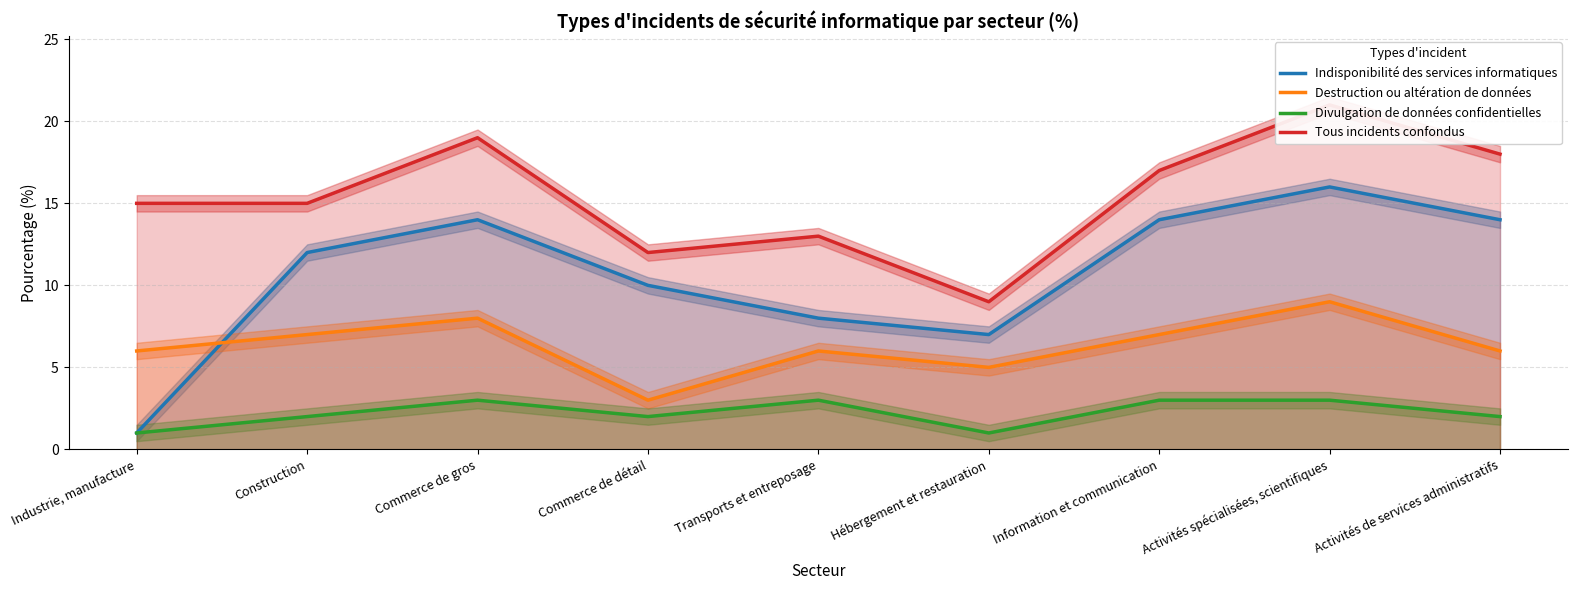

At which label does Divulgation de données confidentielles first exceed 2?

Commerce de gros